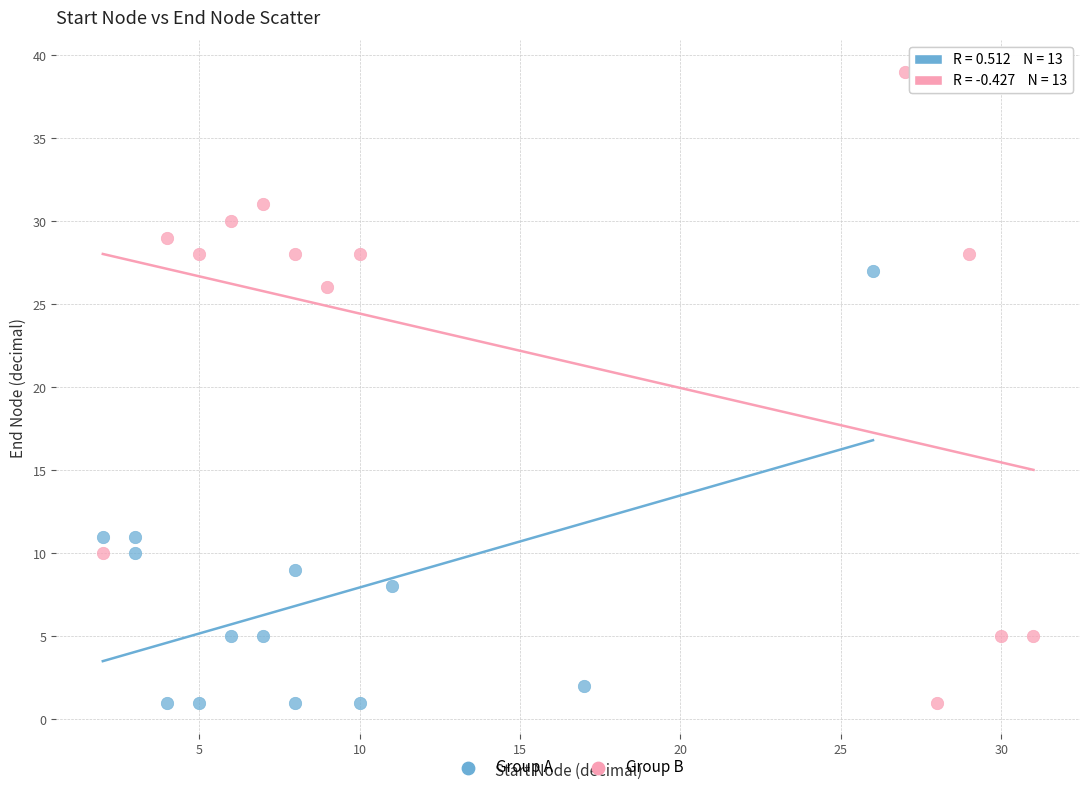

Which series has the widest spread of Y values?

Group B